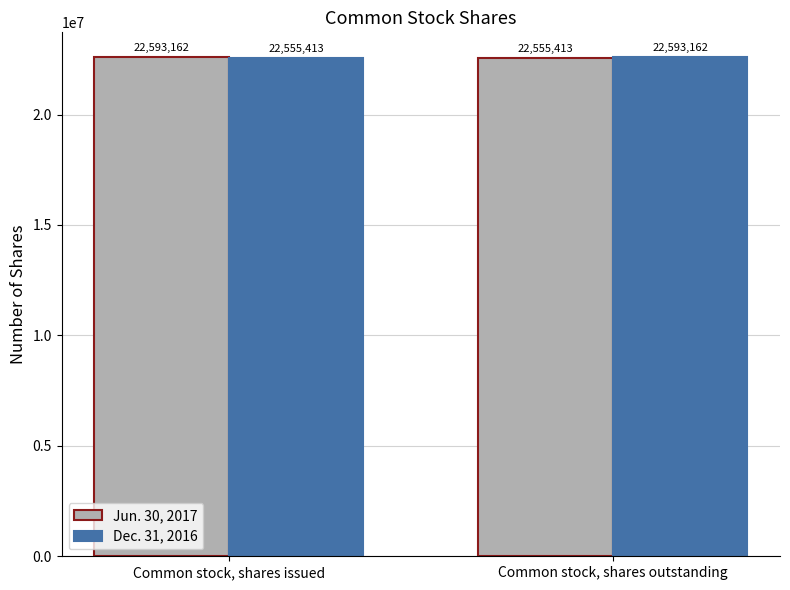

Rank the series at Common stock, shares outstanding from lowest to highest value.

Jun. 30, 2017, Dec. 31, 2016